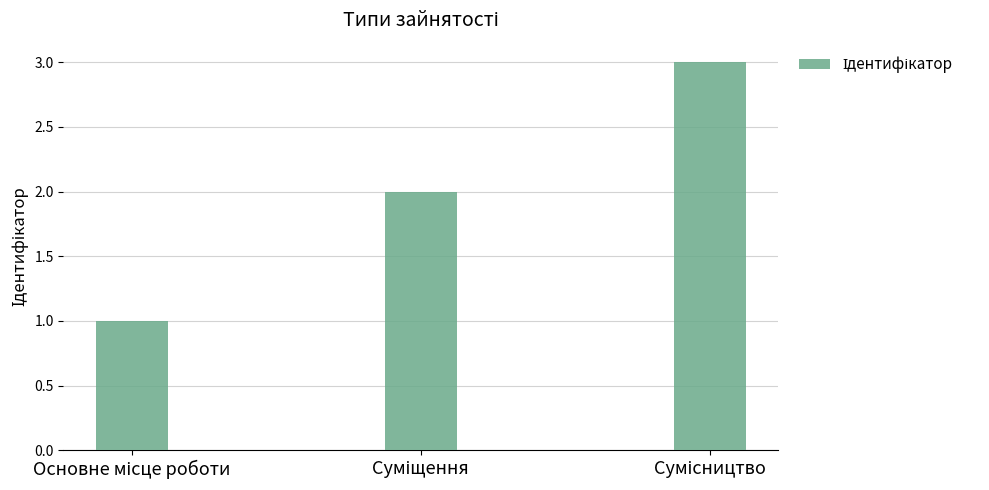

What is the sum of all values?

6